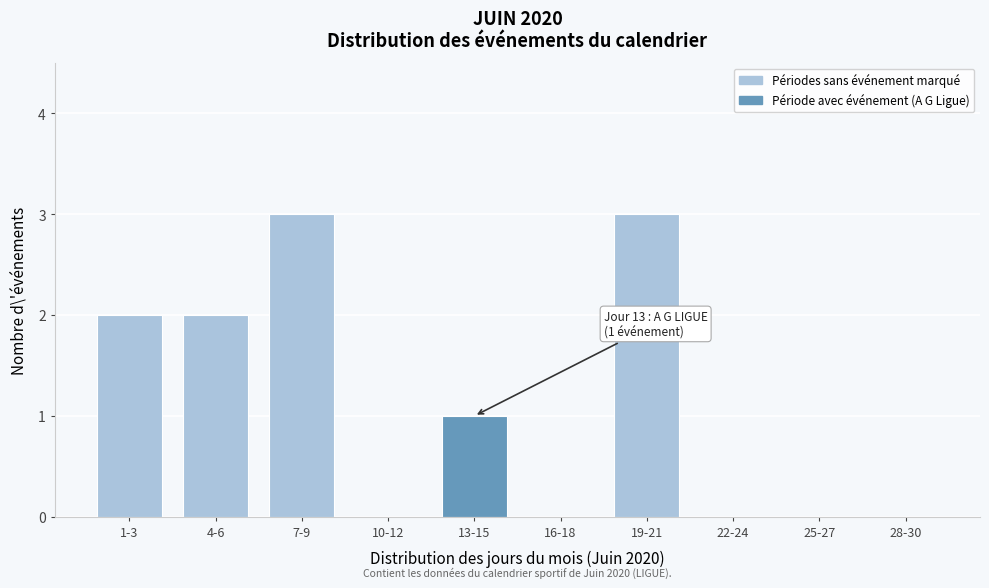

Reading left to right, transcribe all the data shown in this chart.

1-3=2	4-6=2	7-9=3	10-12=0	13-15=1	16-18=0	19-21=3	22-24=0	25-27=0	28-30=0